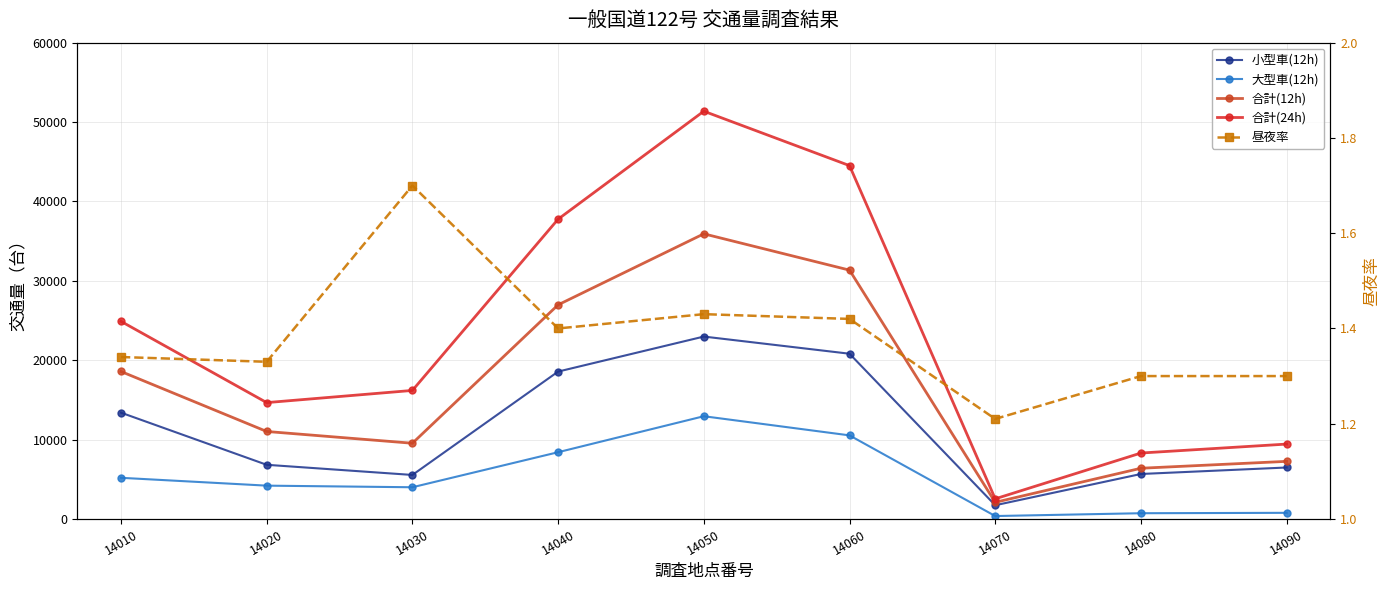

Rank the categories by 合計(12h) value from lowest to highest.

14070, 14080, 14090, 14030, 14020, 14010, 14040, 14060, 14050